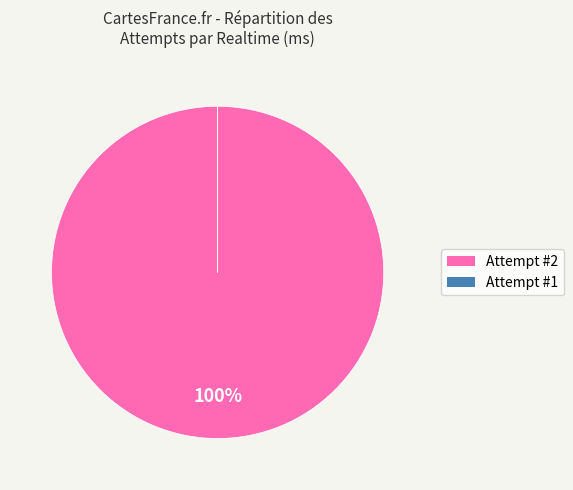

To the nearest percent, what is the difference between the largest and smallest slice percentages?

100%